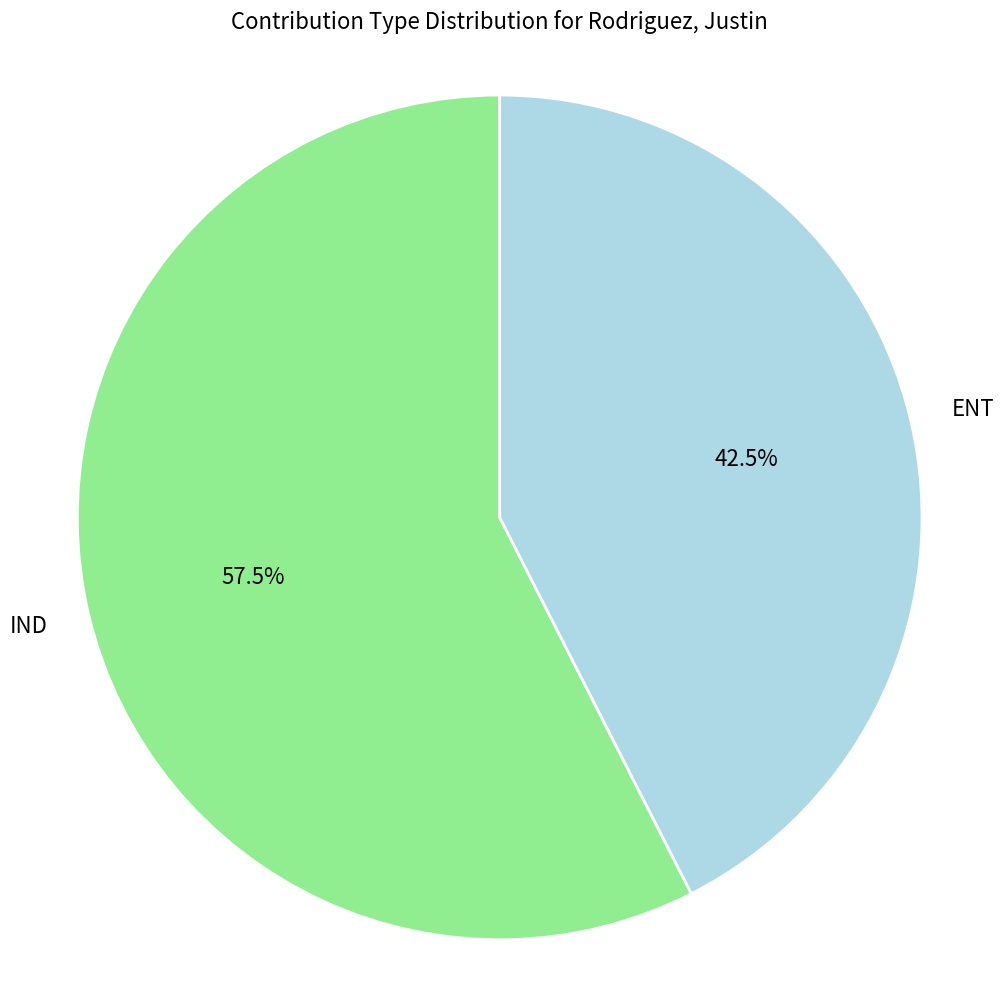

Which slice is the smallest?

ENT